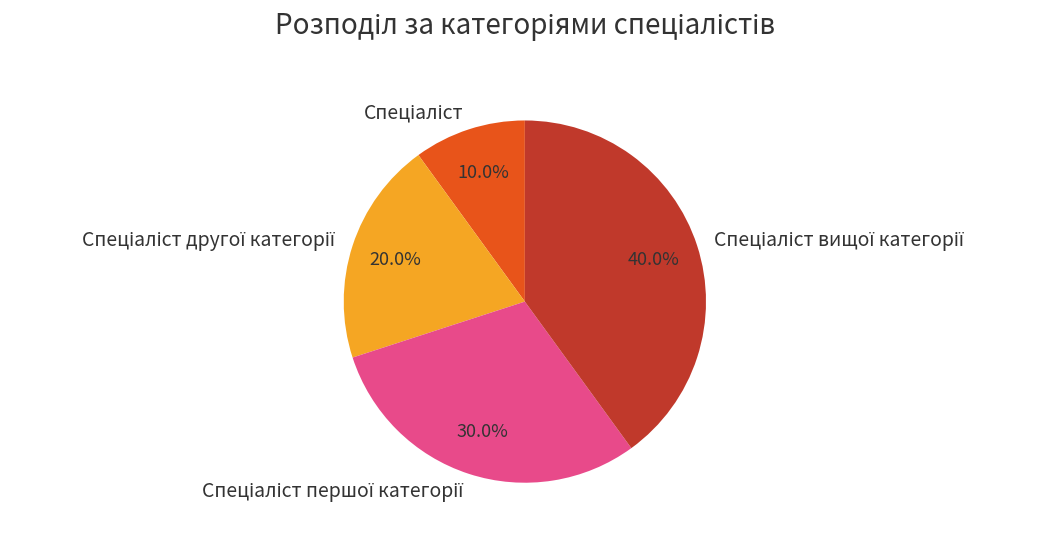

Does any single category account for the majority?

No